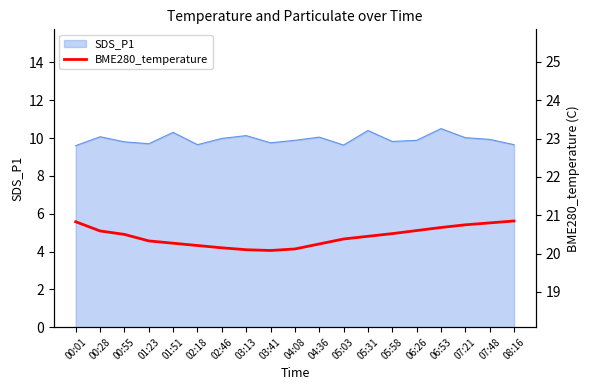

The value at 05:03 is 20.4. True or false?

True